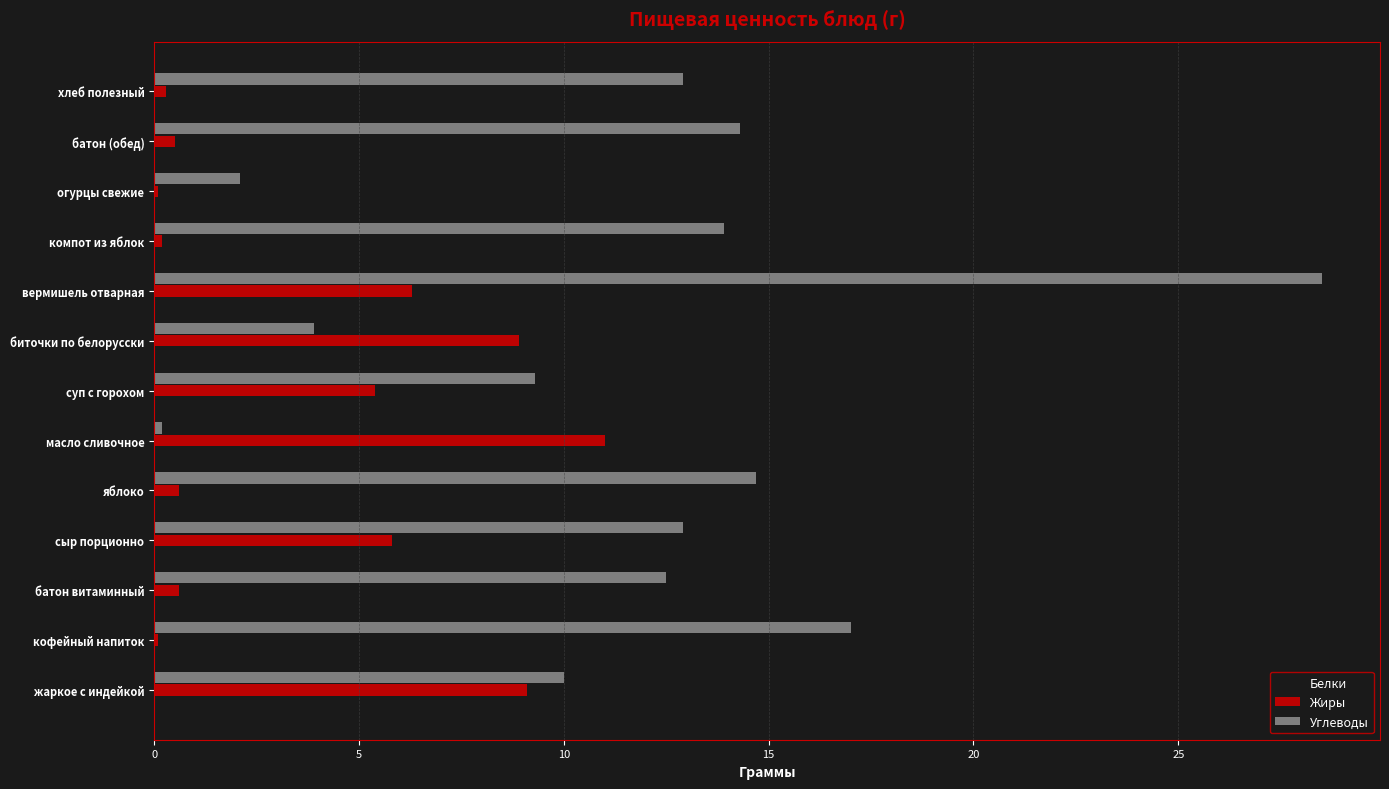

Rank the series by their maximum value, from highest to lowest.

Углеводы, Белки, Жиры